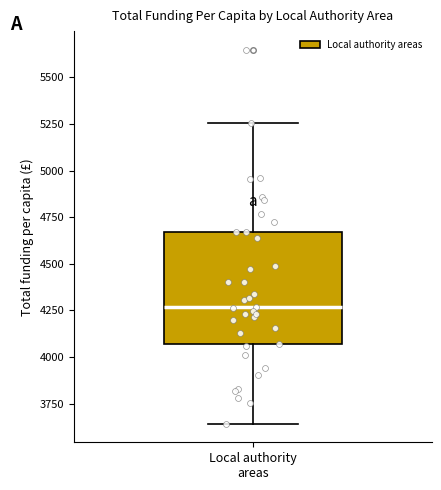

Where is the lower edge of the box for Local authority areas on the y-axis? The values are not printed on the chart, so give them approximately, as read against the axis.

4050